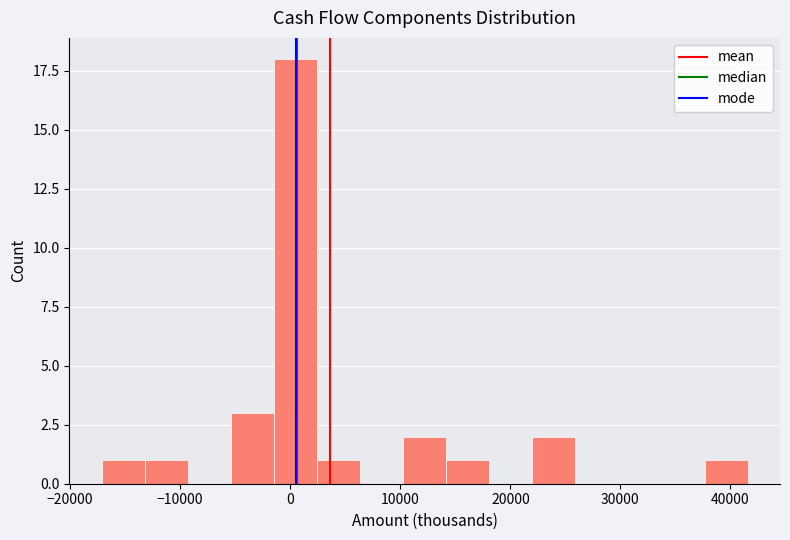

Read against the x-axis, roughly where is the centre of the tallest bar?

0